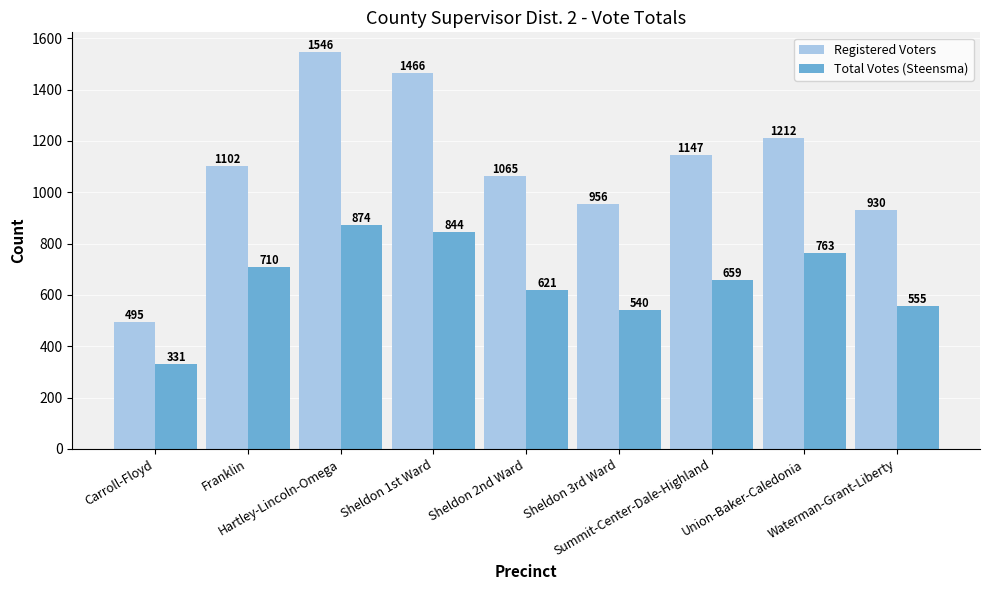

At Sheldon 2nd Ward, list the series in order from smallest to largest.

Total Votes (Steensma), Registered Voters